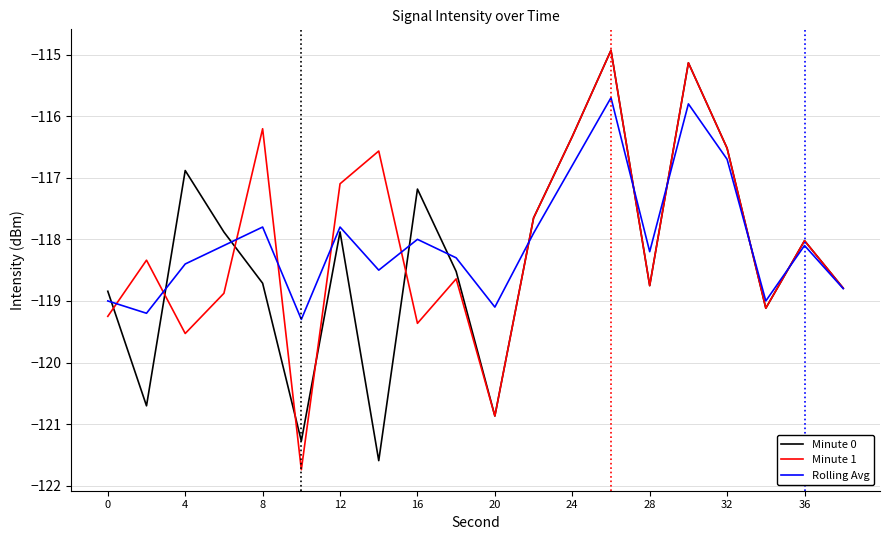

What is the smallest value displayed?

-121.7